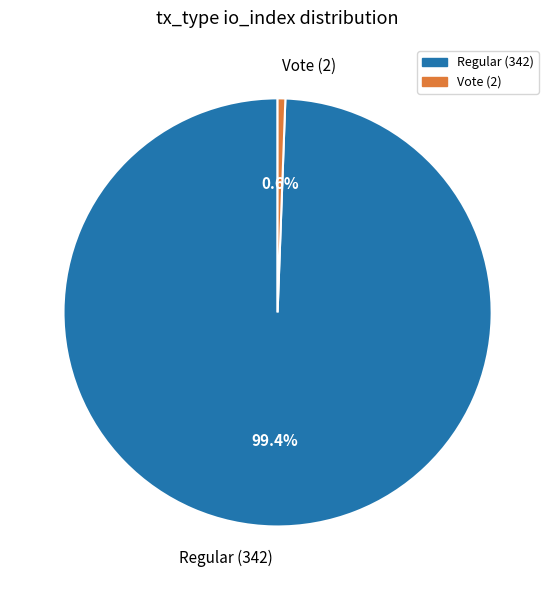

To the nearest percent, what is the average slice percentage?

50%